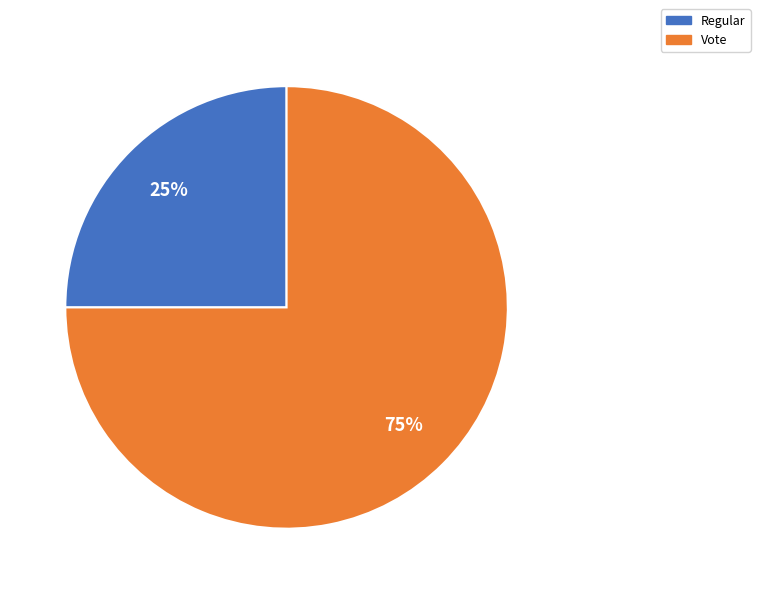

To the nearest percent, what is the difference between the Vote and Regular slice percentages?

50%